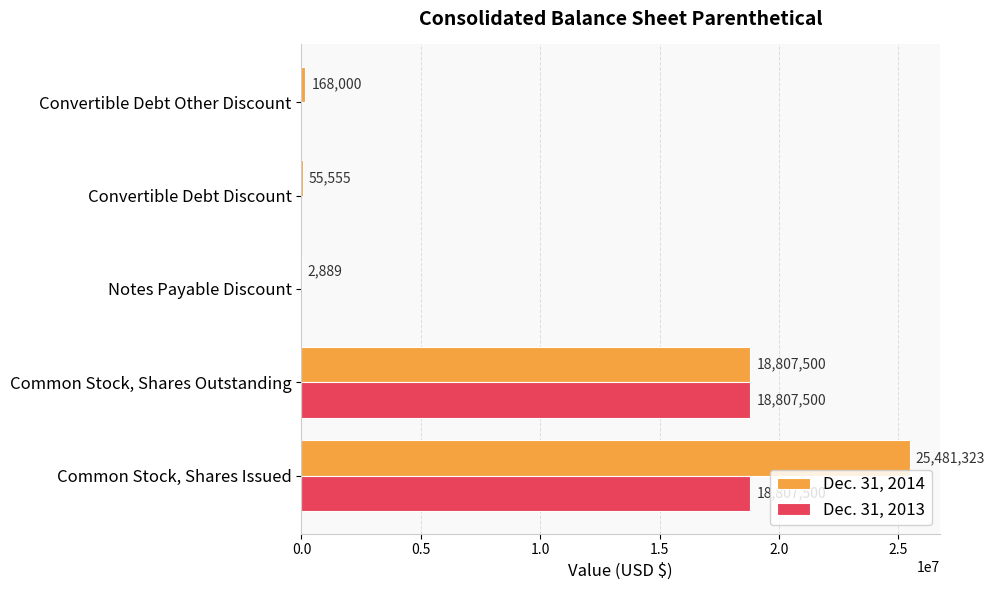

What is the maximum value shown in the chart?

25481323